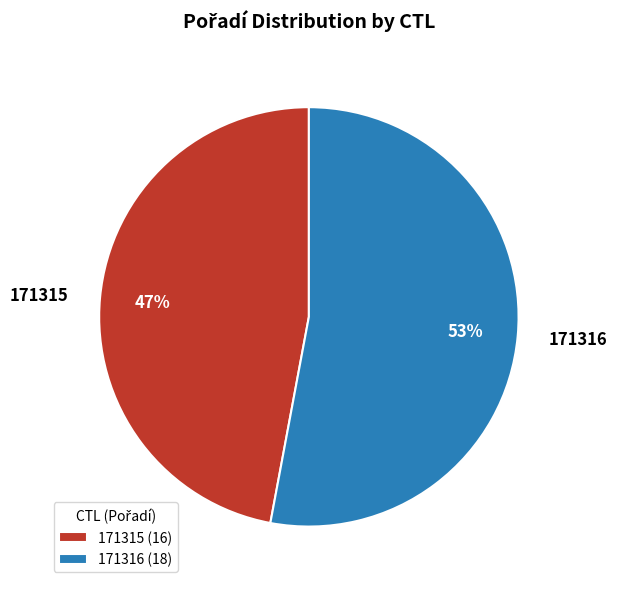

True or false: 171316 accounts for 53% of the total.

True